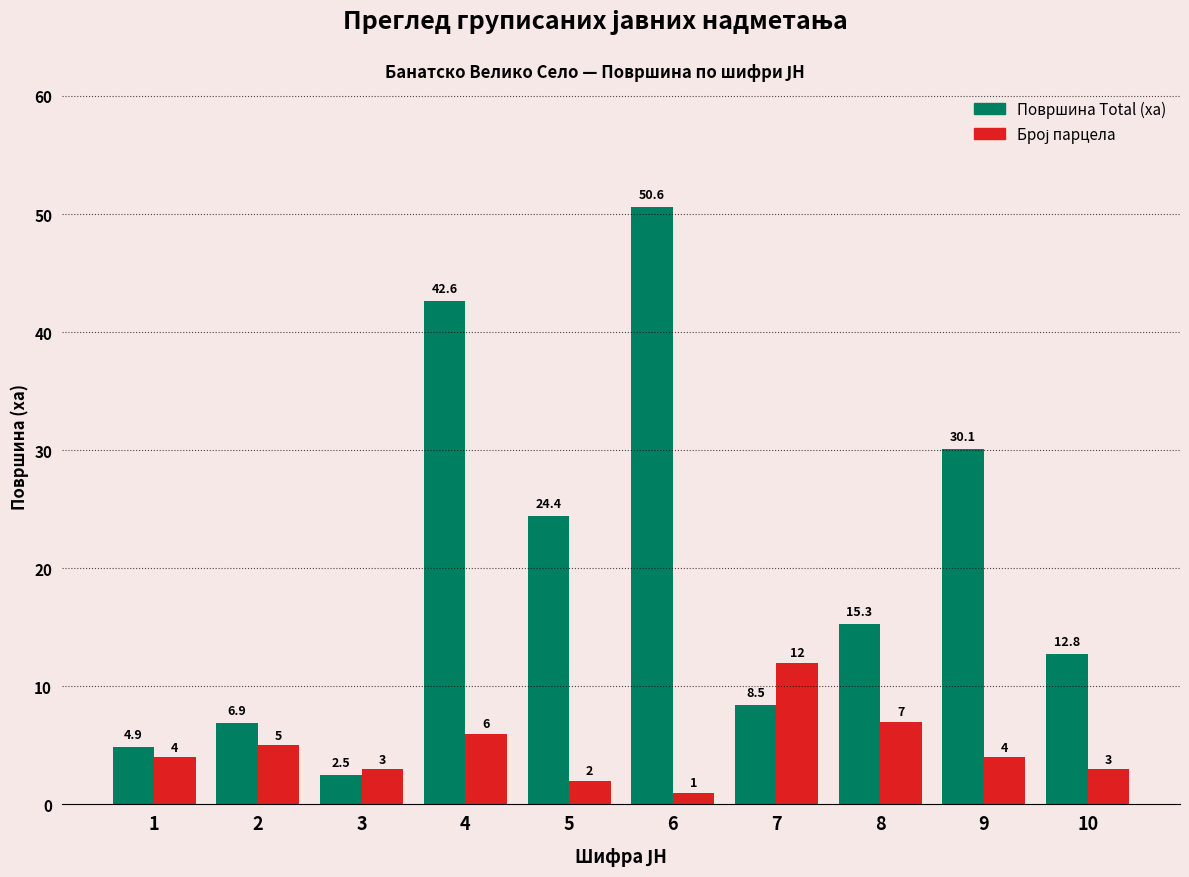

How many values in the Површина Total (ха) series are below 15?

5